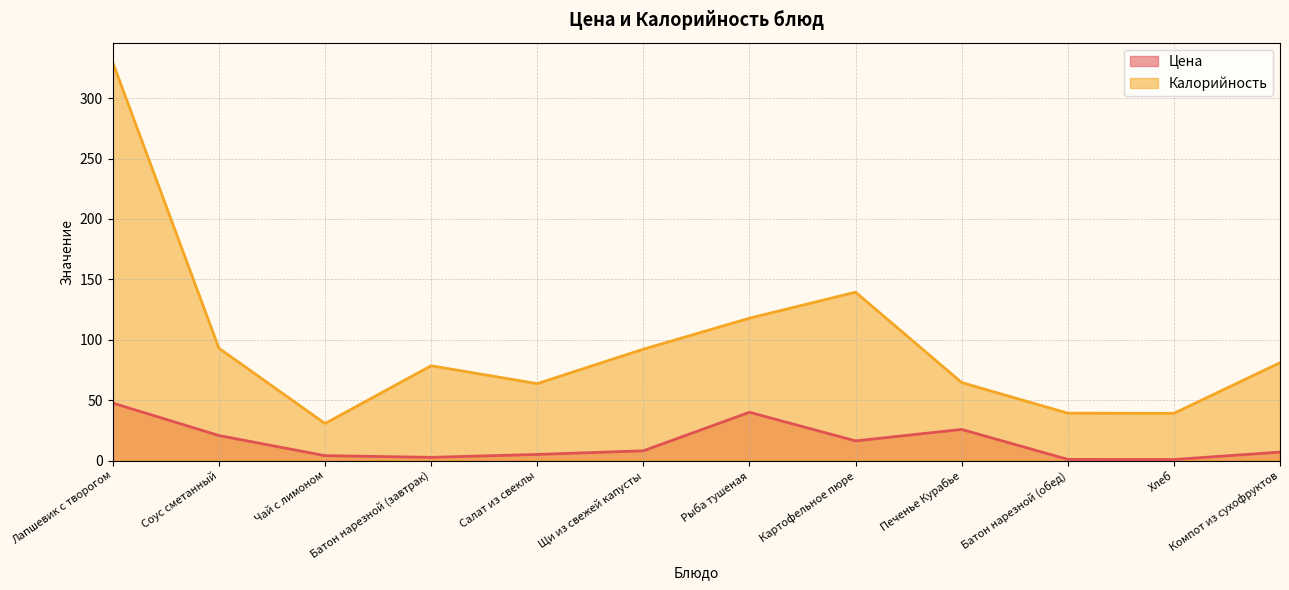

What is the total value across all series at Батон нарезной (завтрак)?

81.2